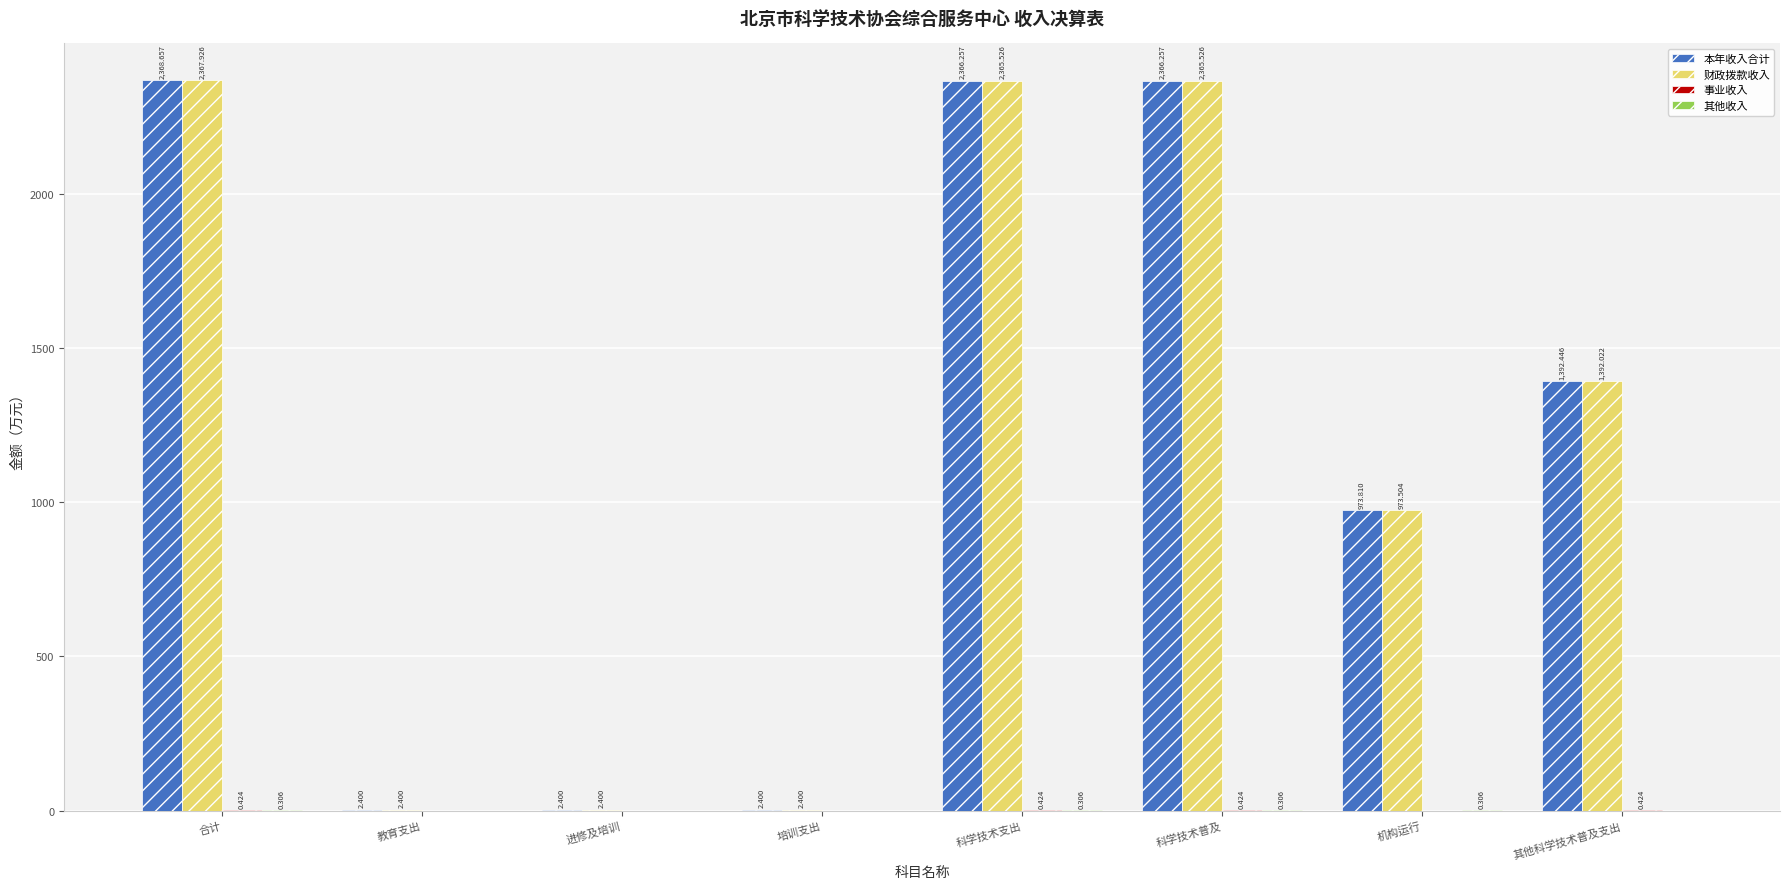

At which category does the chart reach its peak across all series?

合计